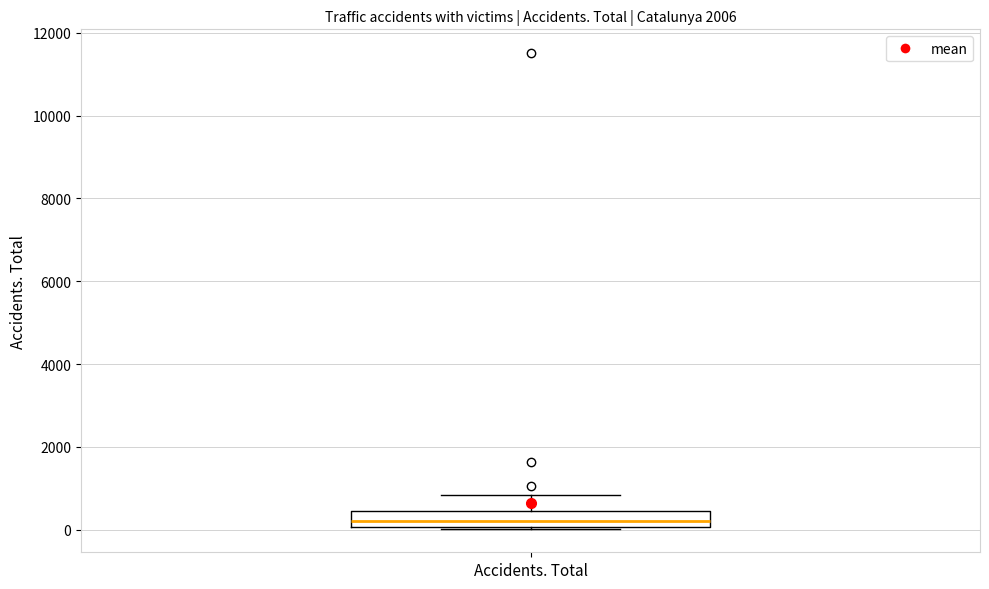

Transcribe this box plot: give where the median line is, the range the box spans, and where the two whiskers end, as read against the y-axis. The values are not printed on the chart, so give them approximately, as read against the axis.

median 200, box 0 to 400, whiskers 0 to 800